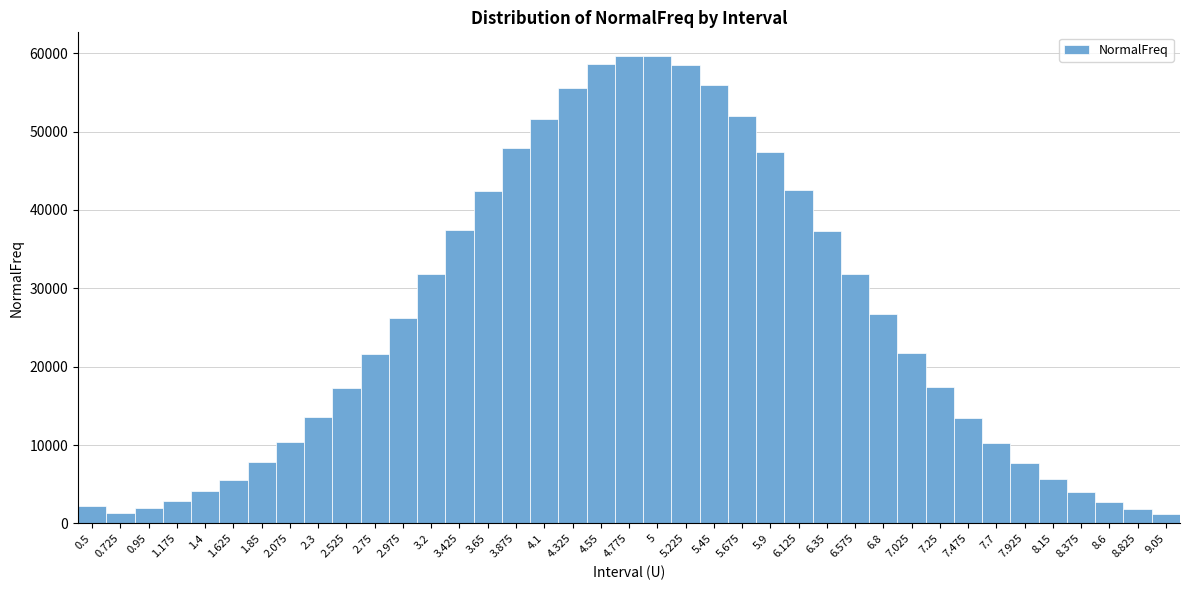

What is the difference between the maximum and minimum values?

58431